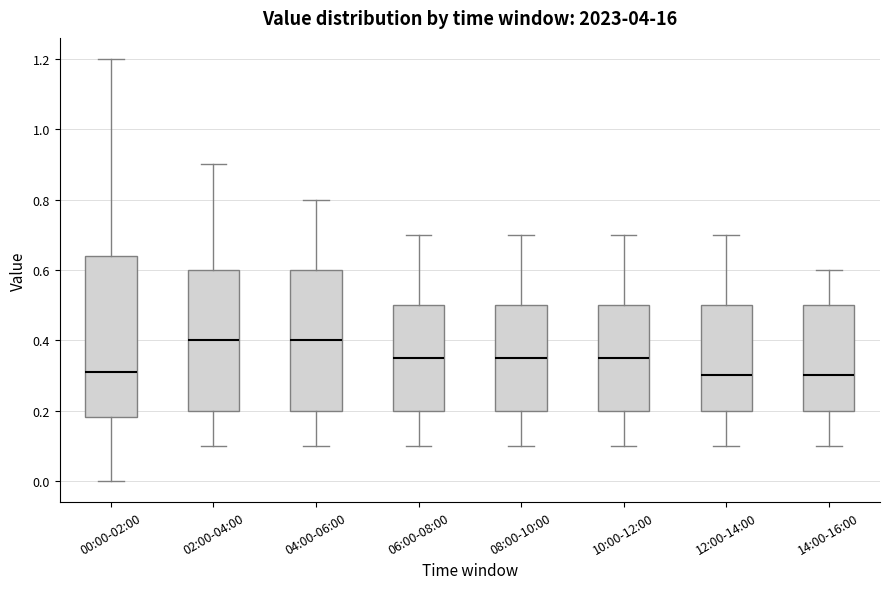

Reading left to right, read every box against the y-axis: the position of its median line, the range the box covers, and the ends of its whiskers. The values are not printed on the chart, so give them approximately, as read against the axis.

00:00-02:00: median 0.32, box 0.18 to 0.64, whiskers 0.00 to 1.20
02:00-04:00: median 0.40, box 0.20 to 0.60, whiskers 0.10 to 0.90
04:00-06:00: median 0.40, box 0.20 to 0.60, whiskers 0.10 to 0.80
06:00-08:00: median 0.36, box 0.20 to 0.50, whiskers 0.10 to 0.70
08:00-10:00: median 0.36, box 0.20 to 0.50, whiskers 0.10 to 0.70
10:00-12:00: median 0.36, box 0.20 to 0.50, whiskers 0.10 to 0.70
12:00-14:00: median 0.30, box 0.20 to 0.50, whiskers 0.10 to 0.70
14:00-16:00: median 0.30, box 0.20 to 0.50, whiskers 0.10 to 0.60